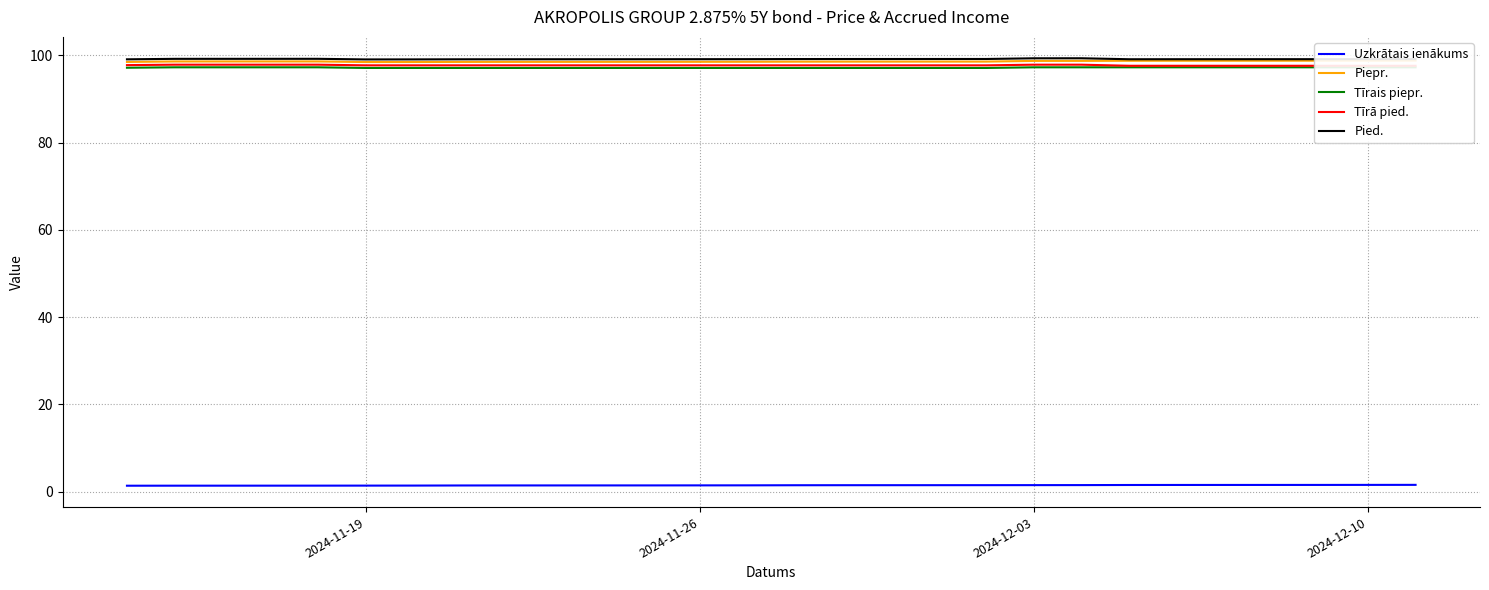

Does the chart have visible grid lines?

Yes